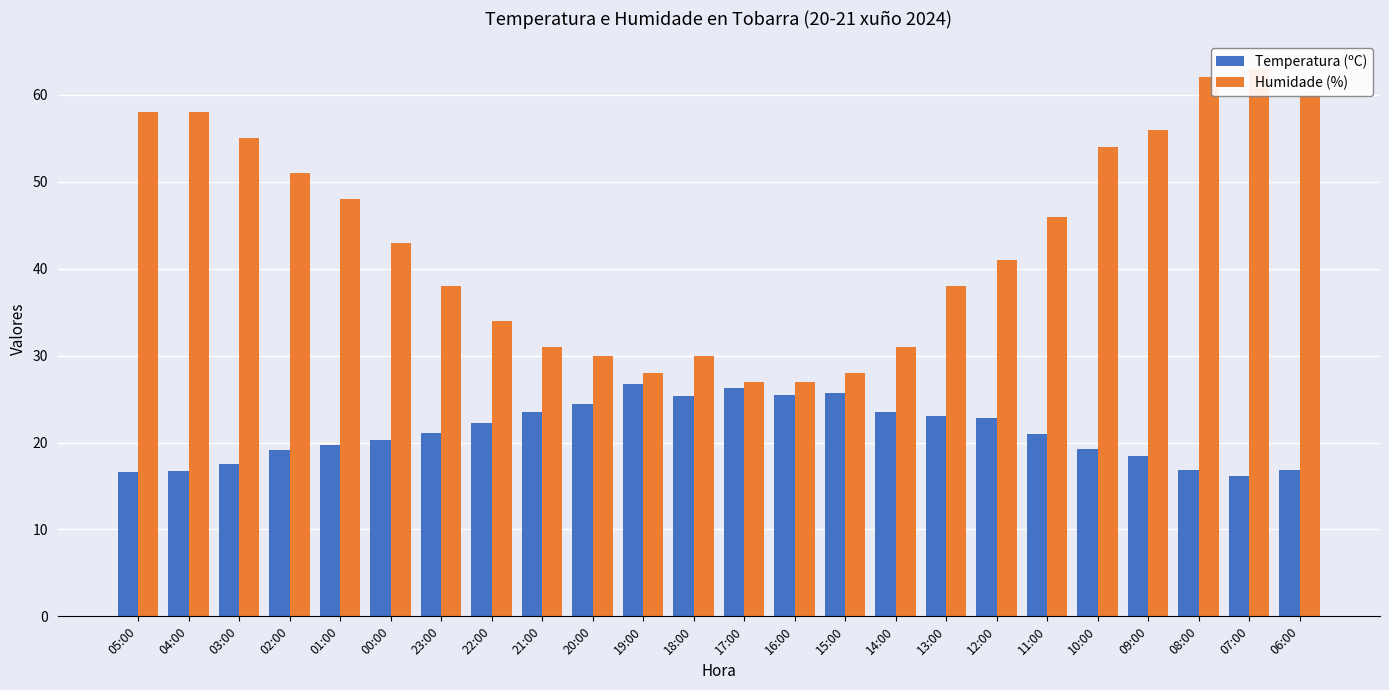

How many groups of bars are there?

24